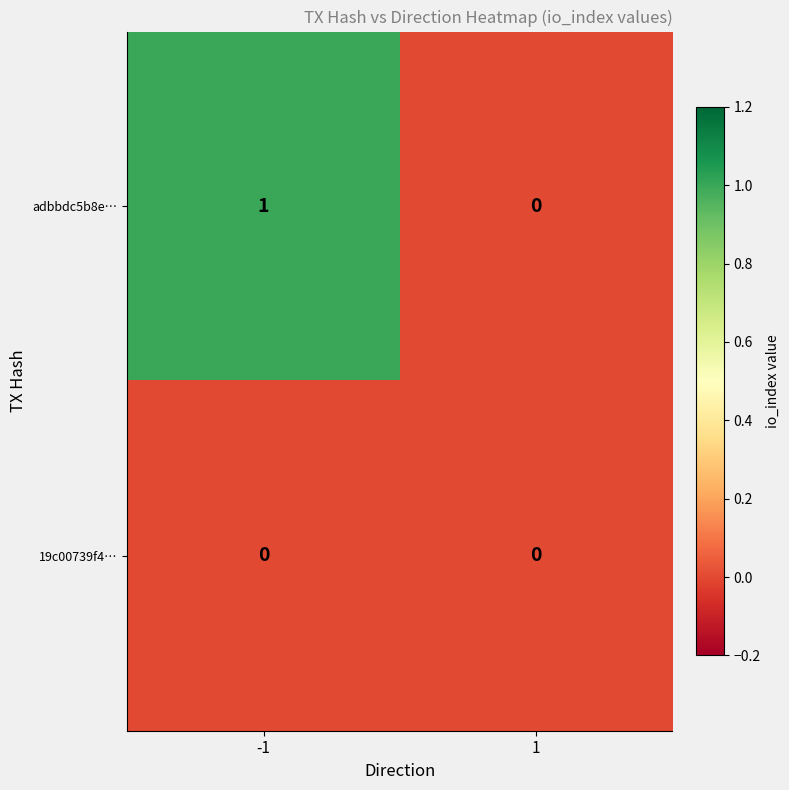

Reading left to right, extract all data points from this chart.

adbbdc5b8e…: -1=1	1=0
19c00739f4…: -1=0	1=0